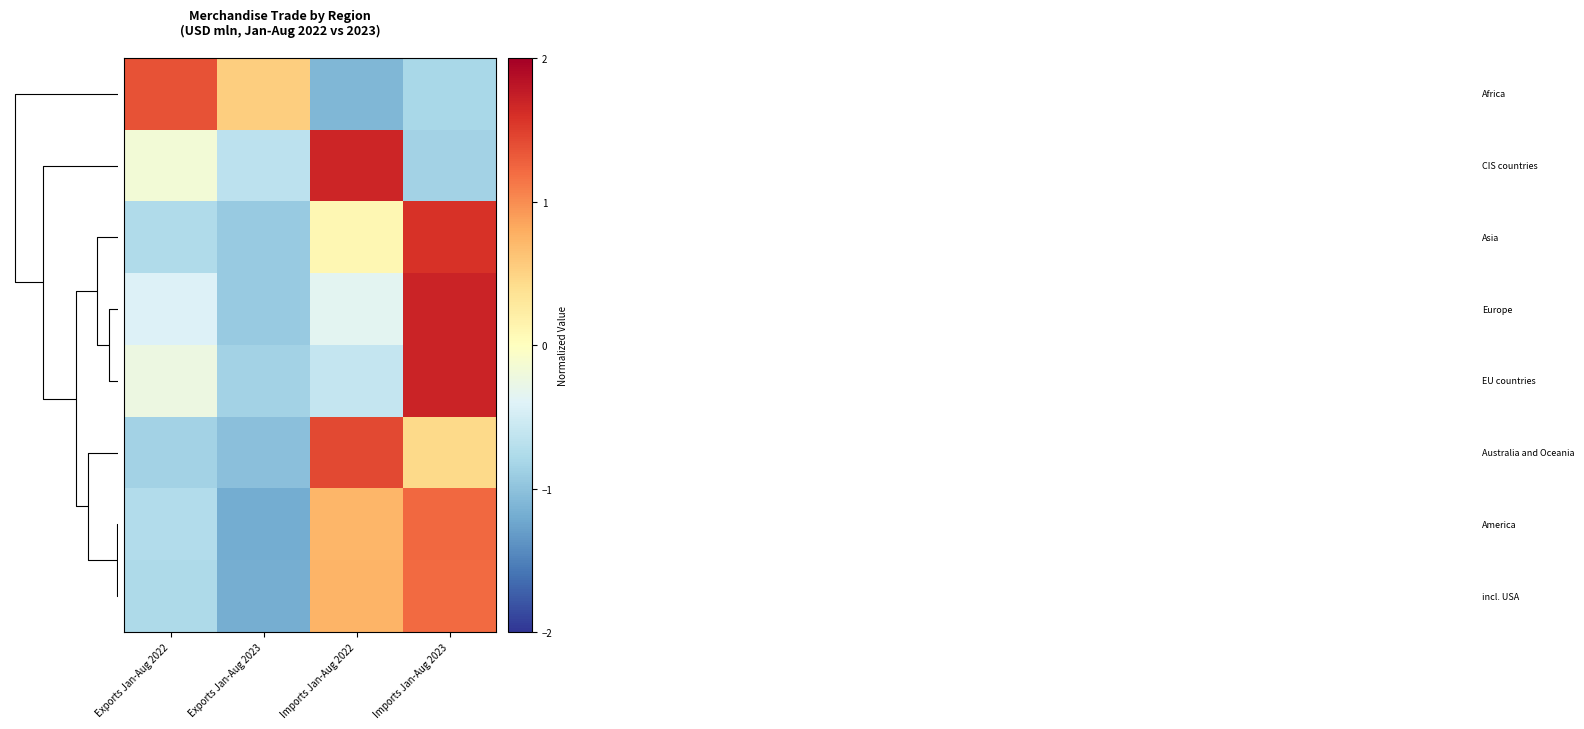

What is the maximum value shown in the chart?

1.7